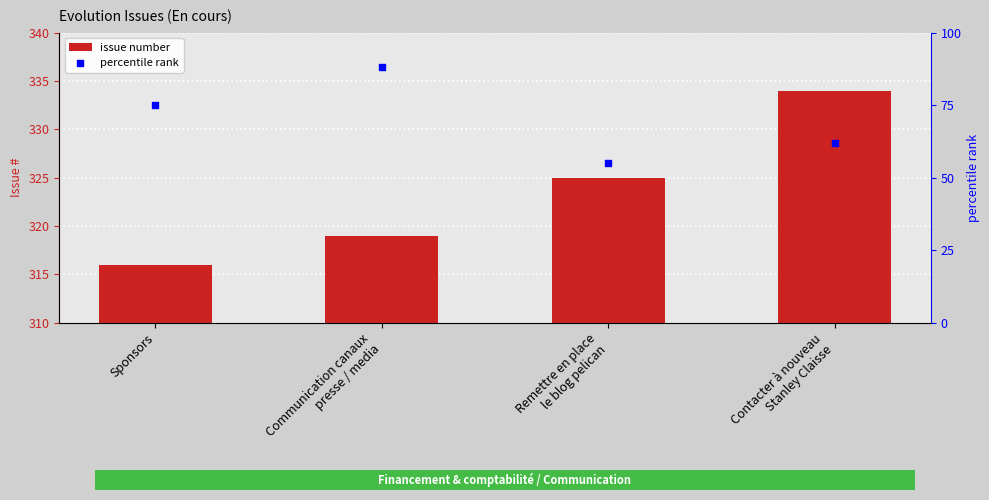

Is the value of issue number at Remettre en place
le blog pelican greater than the value of percentile rank at Sponsors?

Yes